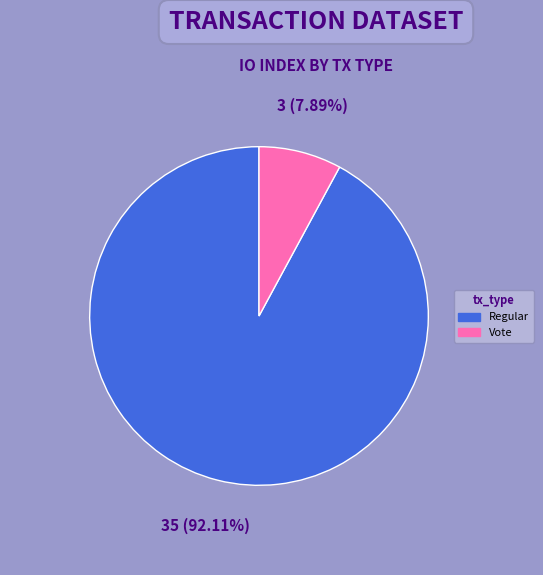

Is there a majority slice in this chart?

Yes